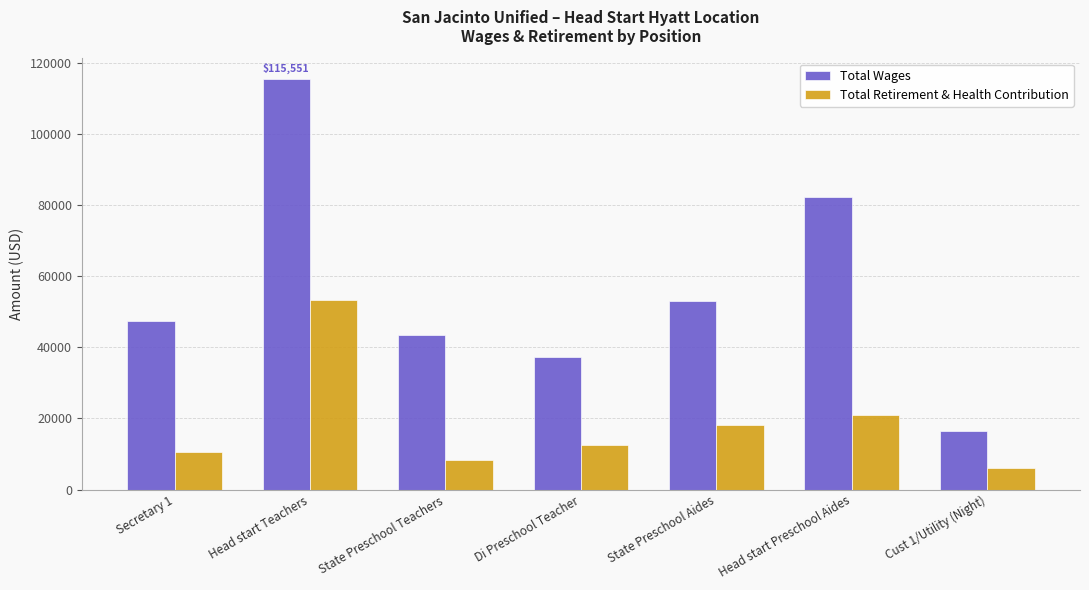

At which label does Total Retirement & Health Contribution first exceed 12555?

Head start Teachers